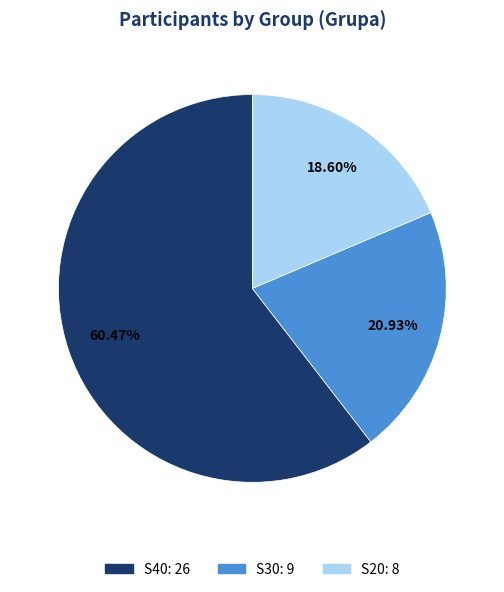

What is the smallest slice in the pie chart?

S20